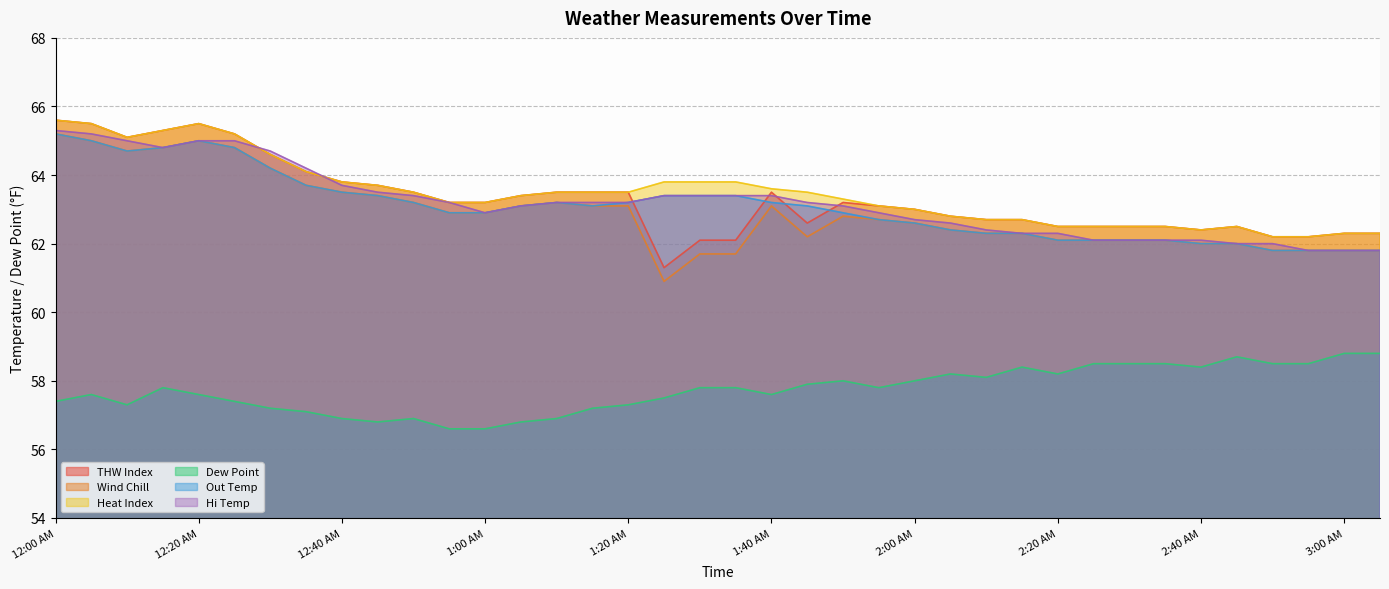

Where does the Heat Index series first go above 63?

12:00 AM